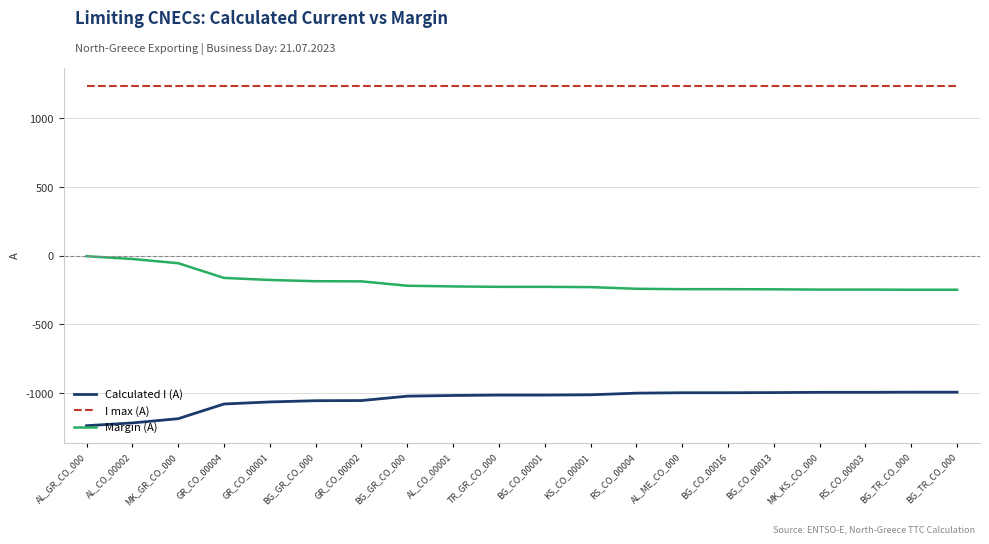

Does the chart display data point markers on the line(s)?

No